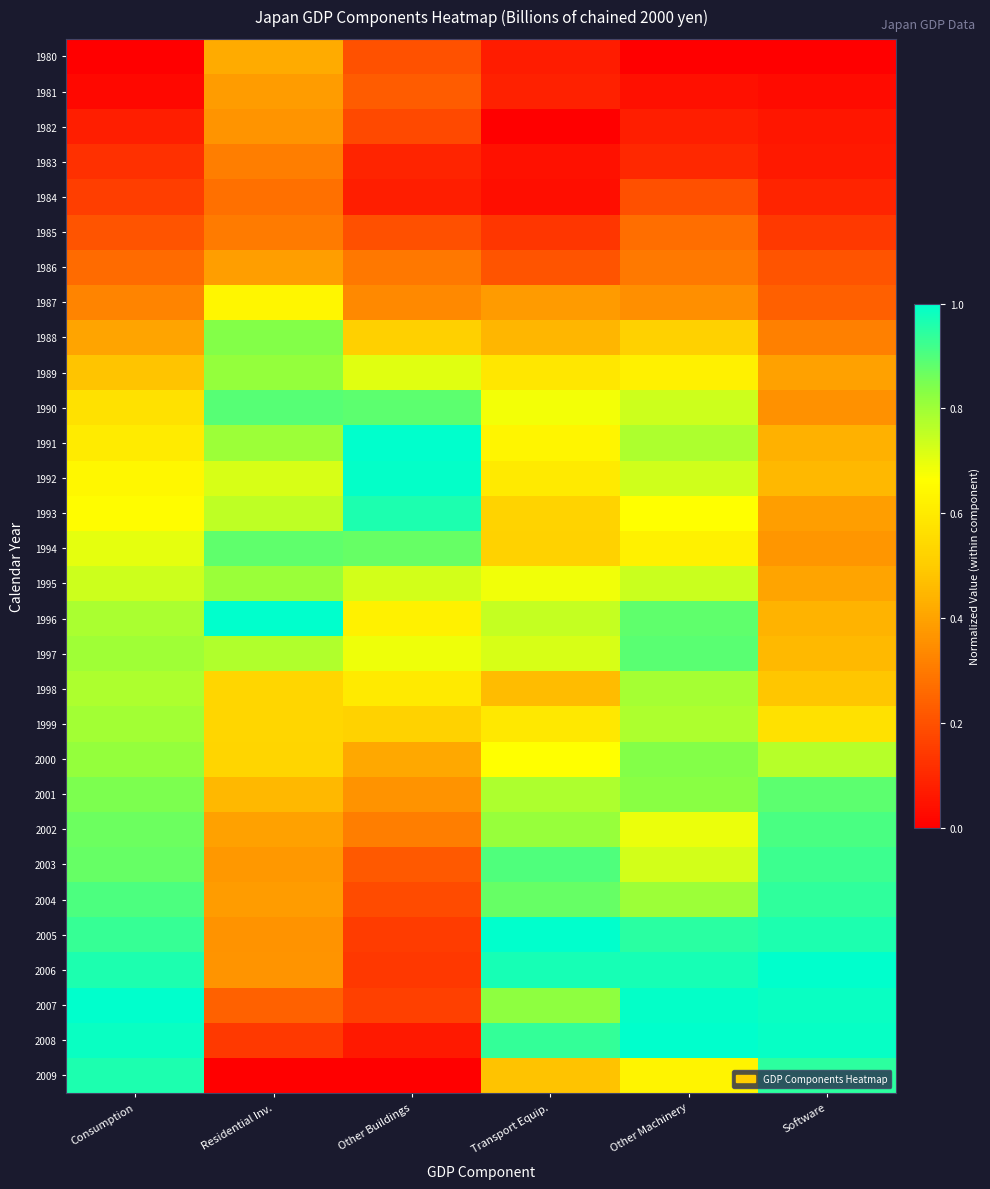

At how many categories does at least one series exceed 0?

6